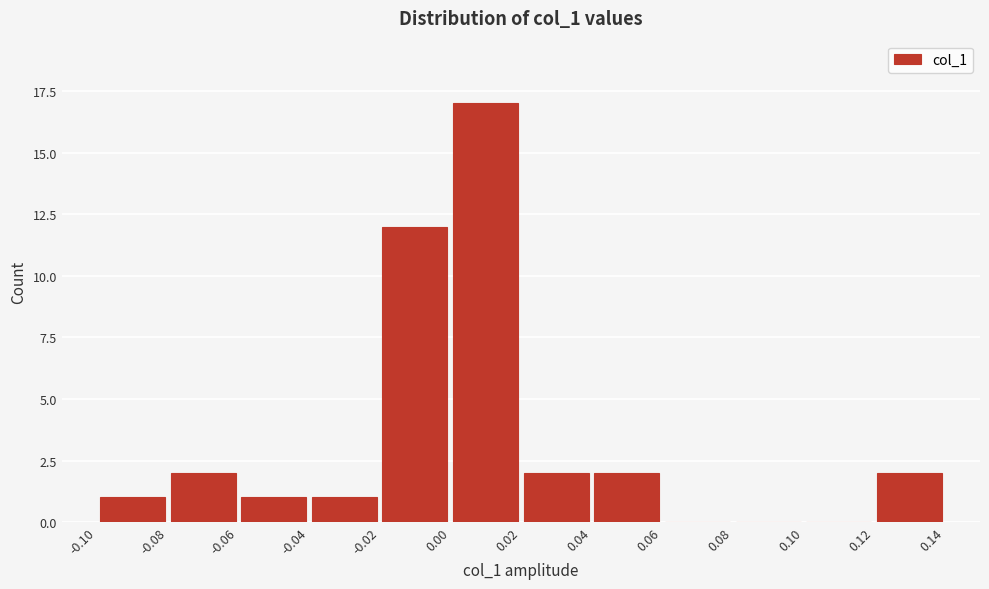

Which range on the x-axis has the tallest bar?

0.00 to 0.02